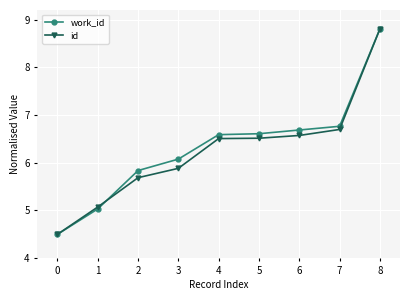

How many data points does each series have?

9